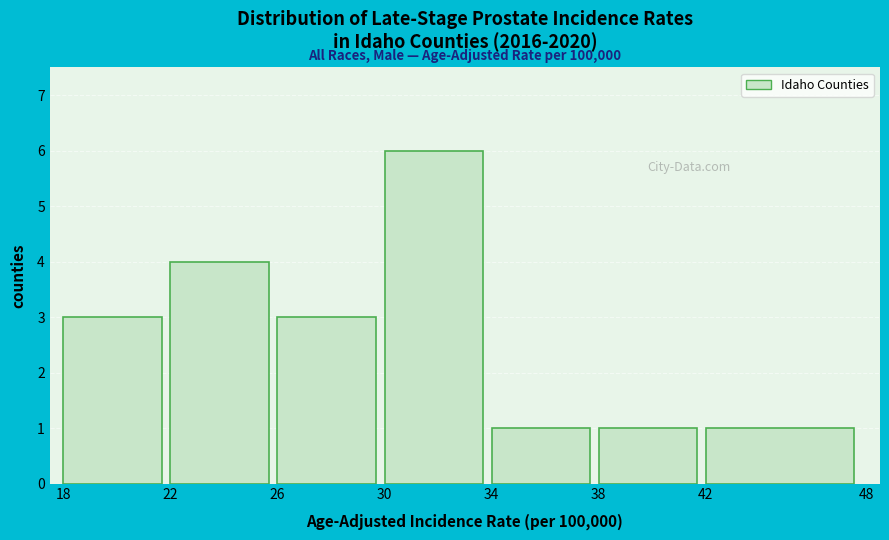

Over which range of the x-axis is the bar tallest?

30 to 34